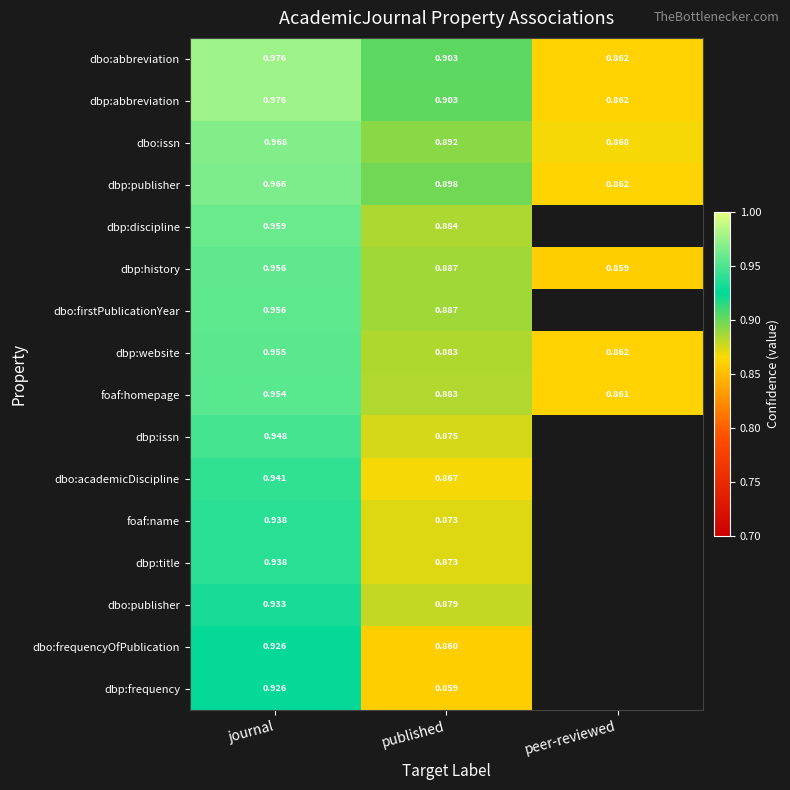

Is the value of foaf:homepage at journal greater than the value of dbo:abbreviation at peer-reviewed?

Yes